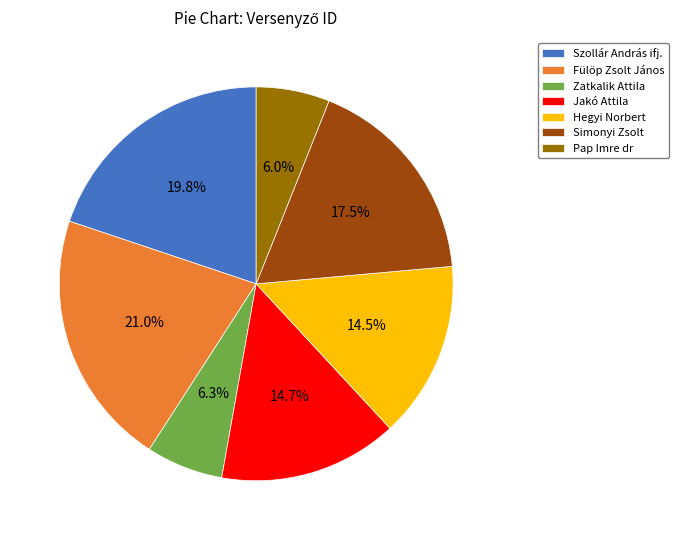

Between Simonyi Zsolt and Jakó Attila, which is larger?

Simonyi Zsolt